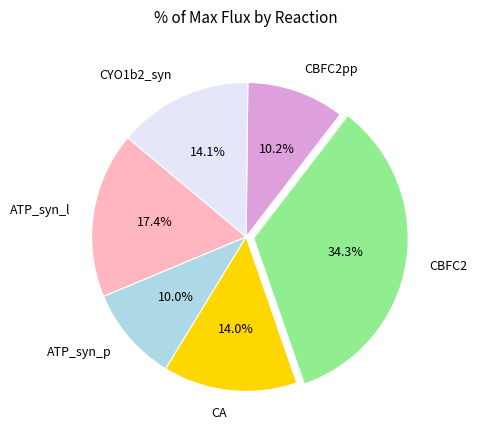

Does CBFC2pp account for over 50% of the chart?

No